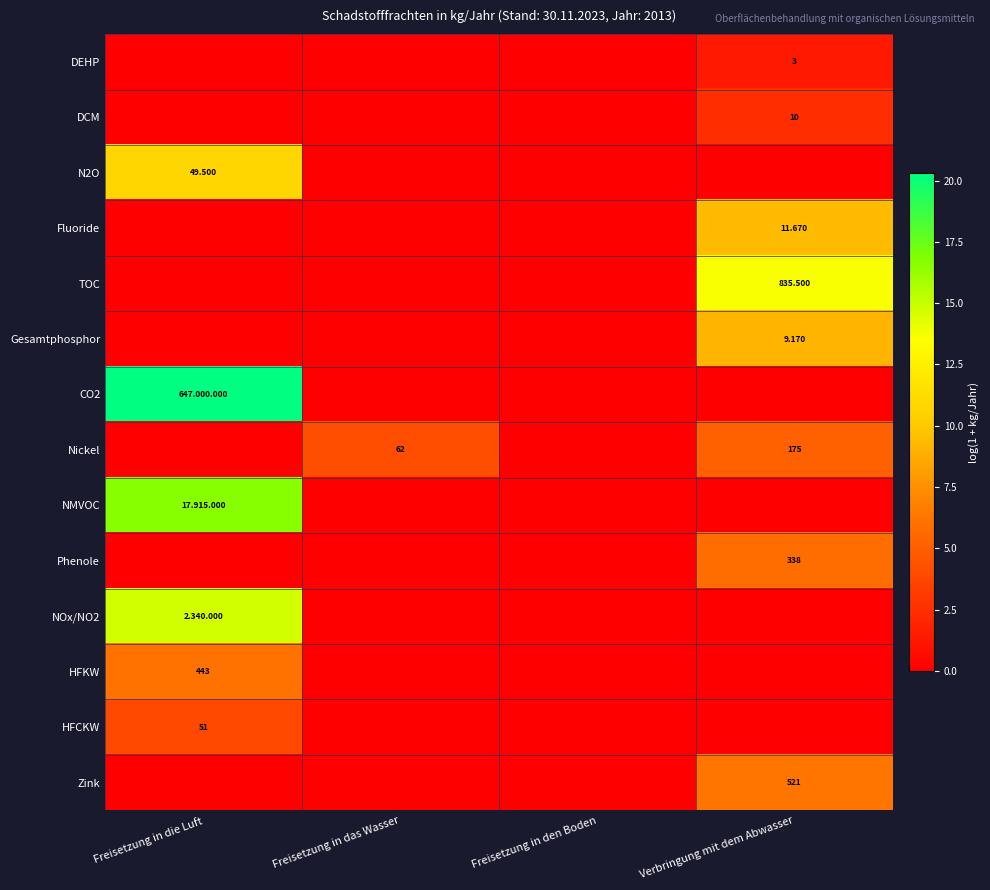

Which series has the largest total across all categories?

CO2